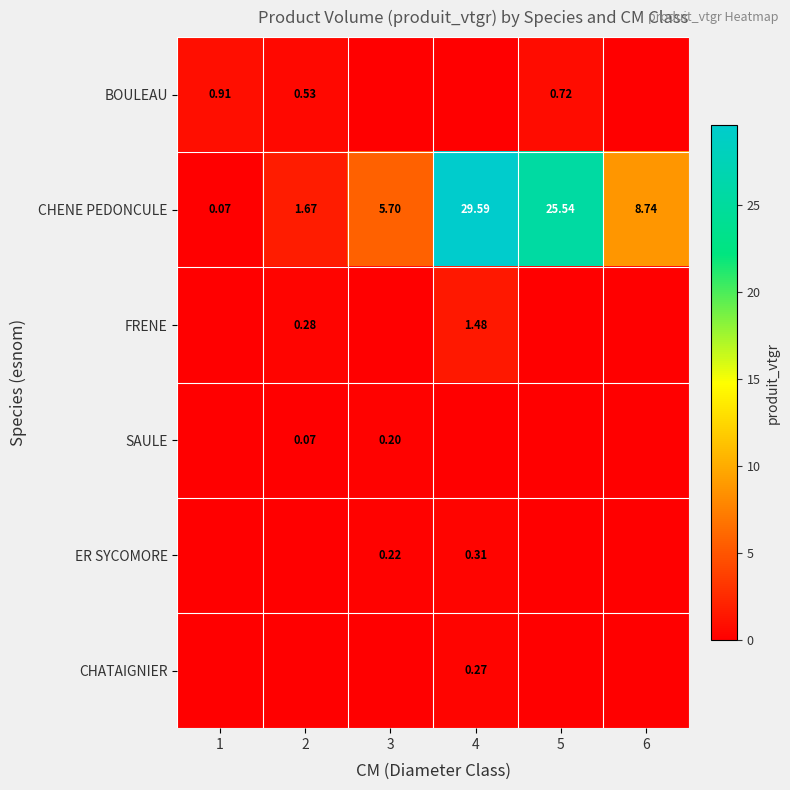

Is the value of CHENE PEDONCULE at 1 greater than the value of BOULEAU at 5?

No